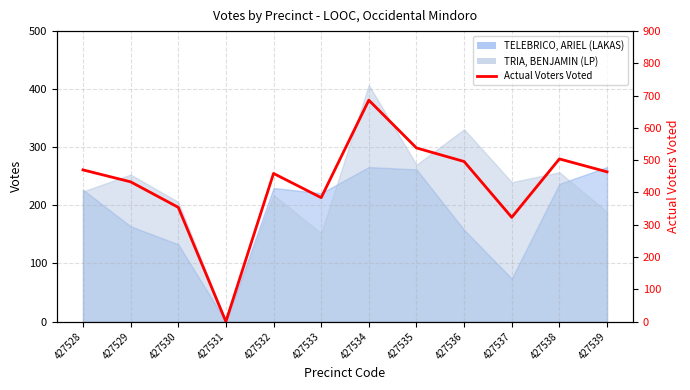

How many data points are above 464?

5